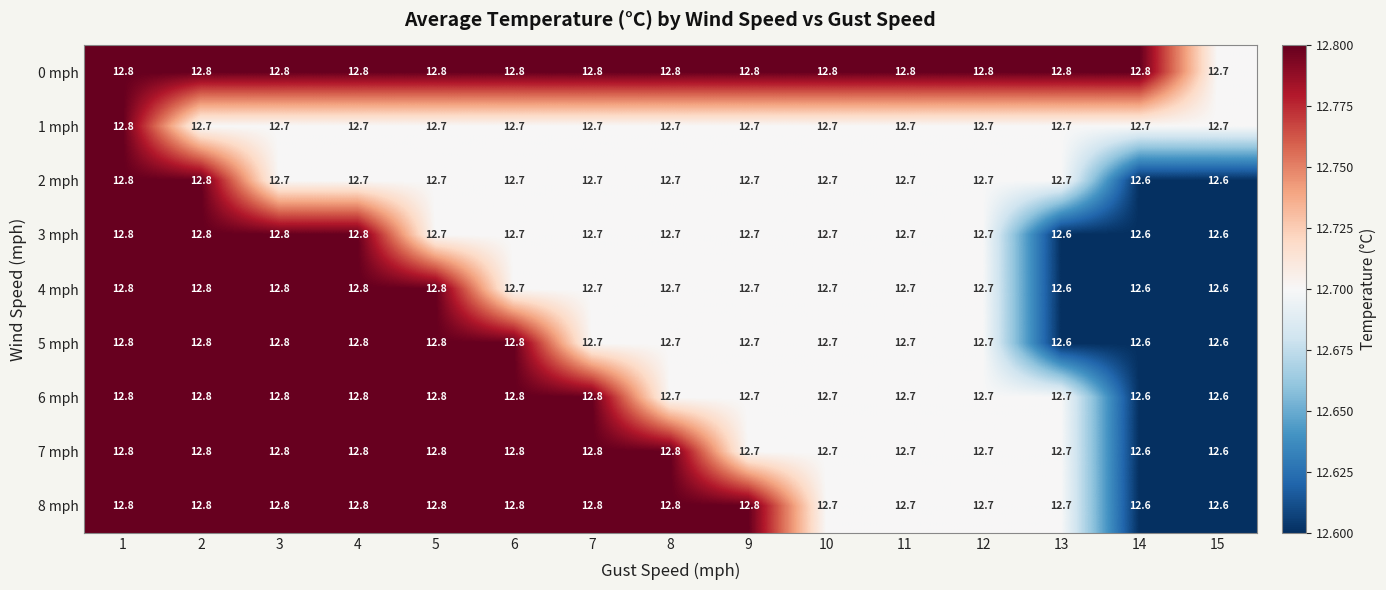

What is the sum of all 5 mph values?

190.8